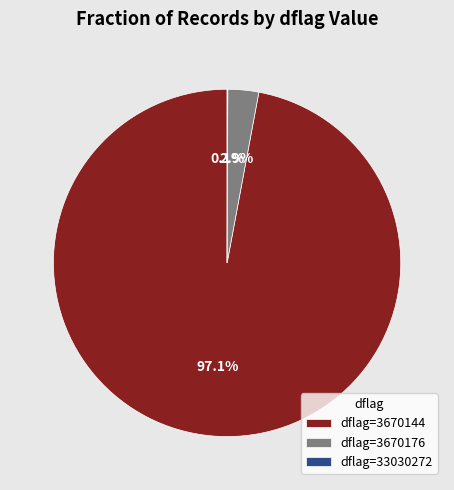

What portion of the pie excludes dflag=3670176?

97.1%